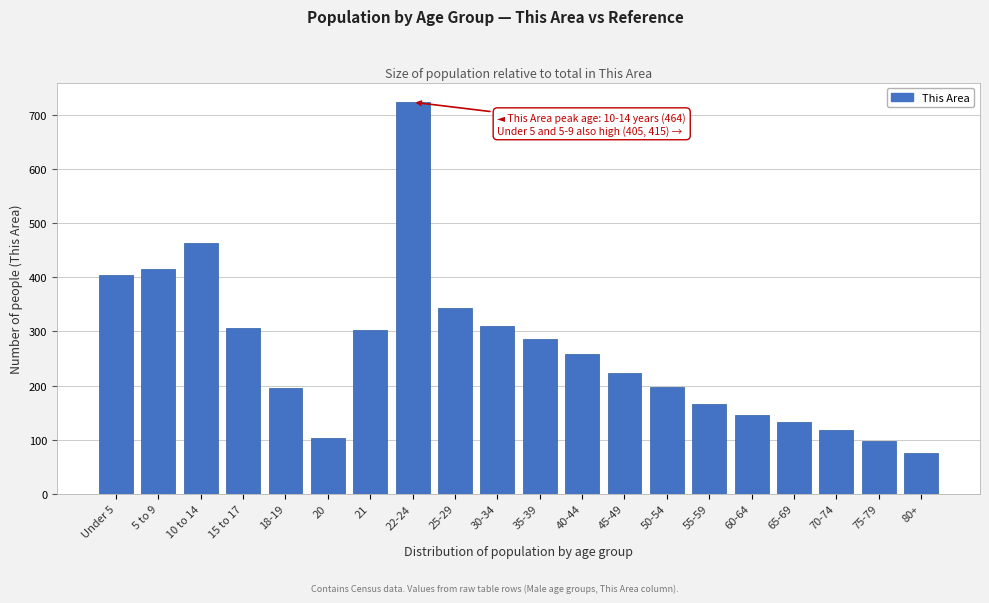

The value at 70-74 is 167. True or false?

False